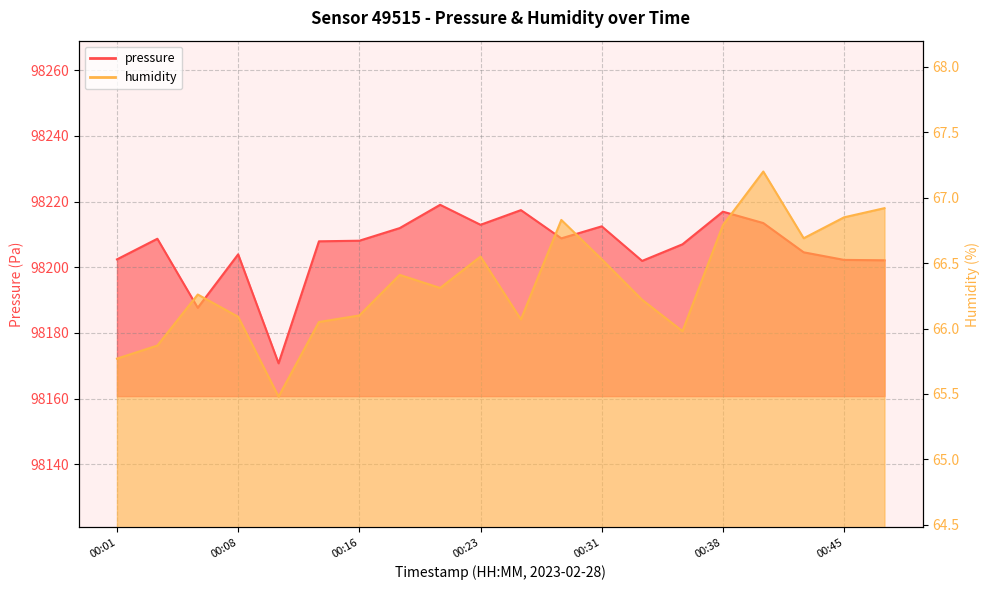

Read the humidity value at 00:31.

66.5